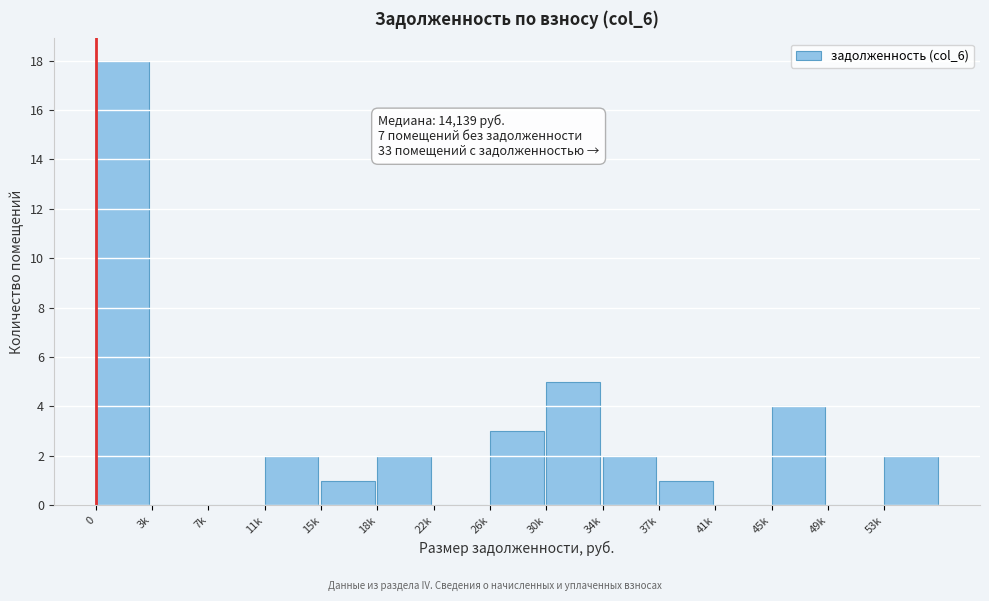

Reading left to right, transcribe all the data shown in this chart.

0=18	3k=0	7k=0	11k=2	15k=1	18k=2	22k=0	26k=3	30k=5	34k=2	37k=1	41k=0	45k=4	49k=0	53k=2